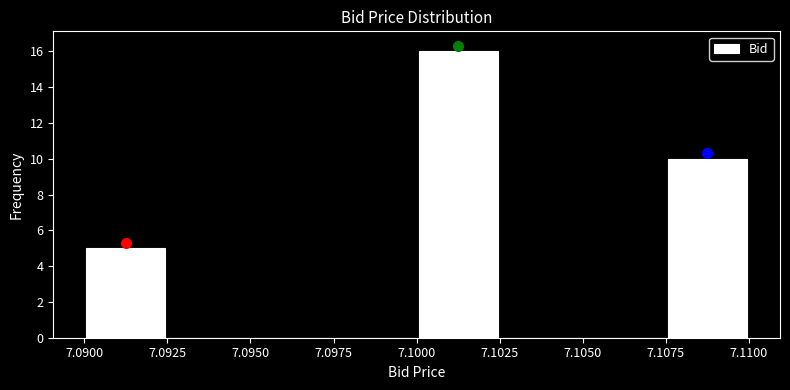

Reading left to right, list every bar in this chart as the range it spans on the x-axis followed by its height. The values are not printed on the chart, so give them approximately, as read against the axis.

7.0900 to 7.0925: 5
7.0925 to 7.0950: 0
7.0950 to 7.0975: 0
7.0975 to 7.1000: 0
7.1000 to 7.1025: 16
7.1025 to 7.1050: 0
7.1050 to 7.1075: 0
7.1075 to 7.1100: 10